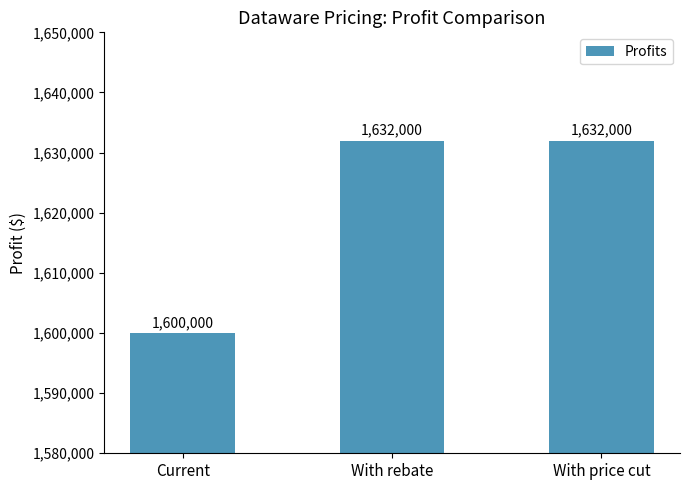

Reading left to right, extract all data points from this chart.

Current=1600000	With rebate=1632000	With price cut=1632000